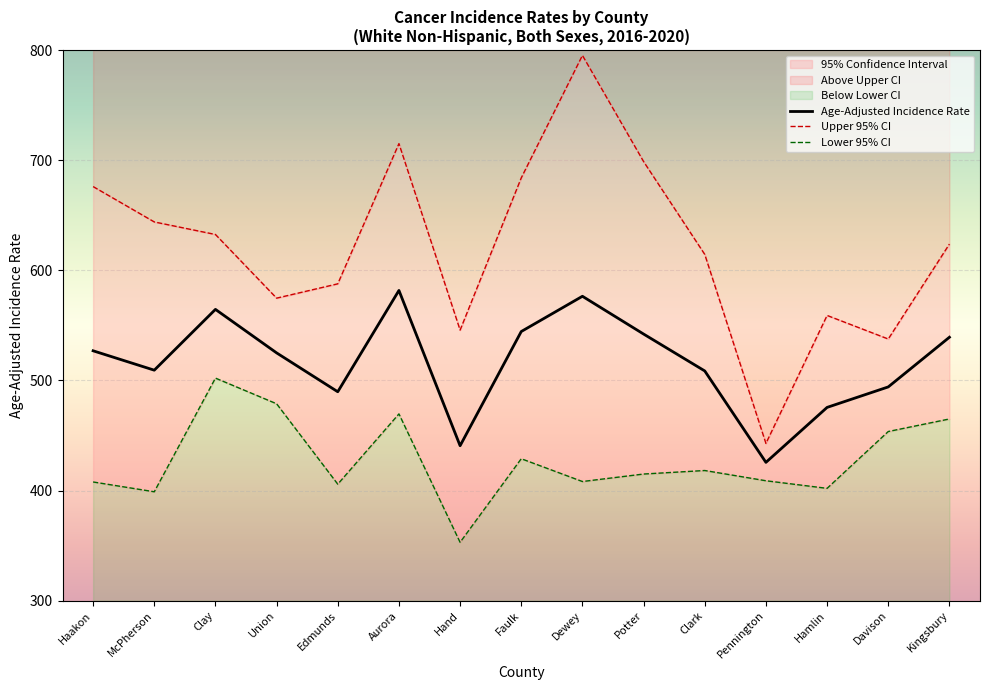

Which series has the largest range (max minus min)?

Upper 95% CI